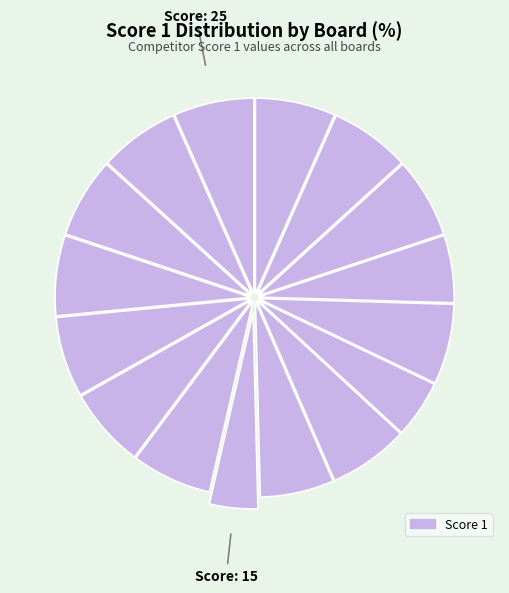

How many slices are in this pie chart?

16